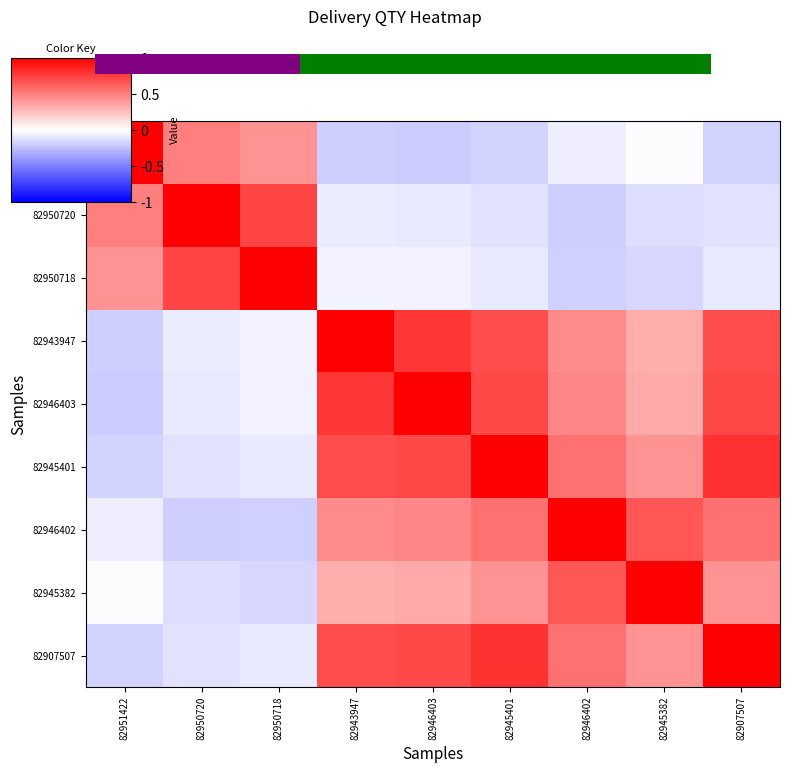

The value of 82951422 at 82945382 is -0.0. True or false?

False